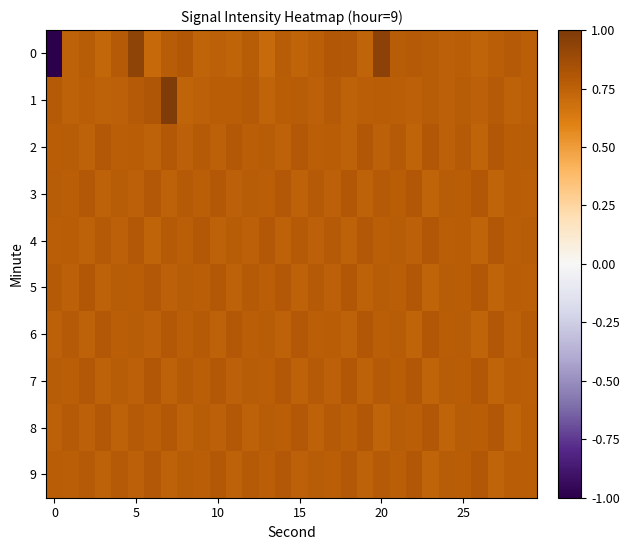

Which series has the largest total across all categories?

1